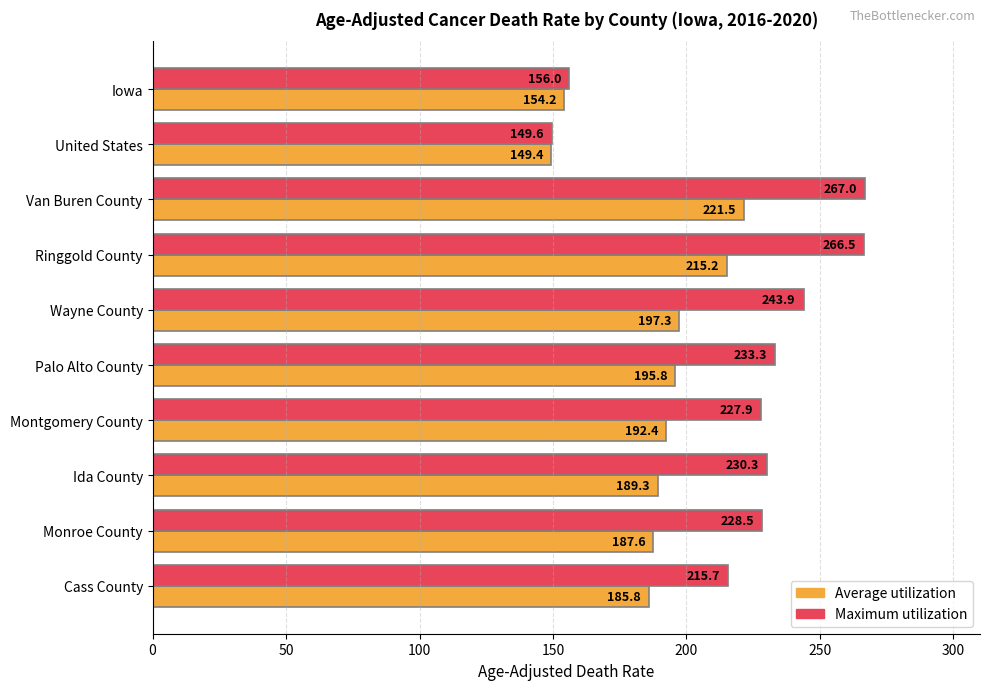

What is the sum of all Maximum utilization values?

2218.7